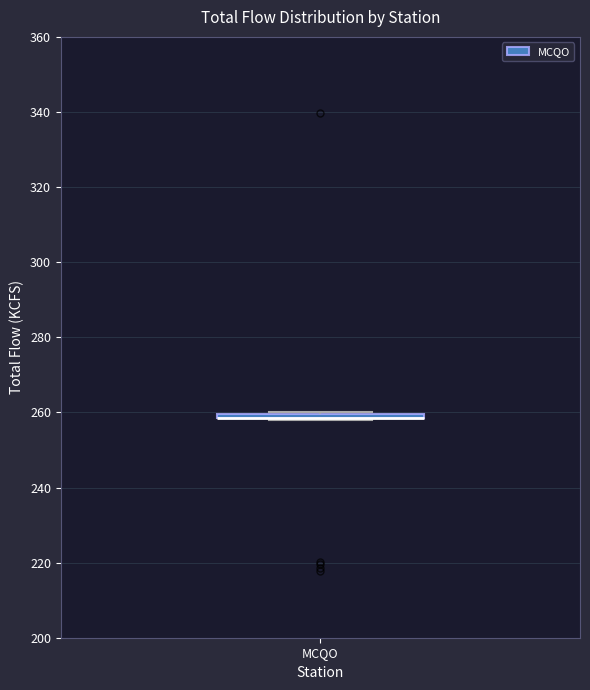

Where is the upper edge of the box for MCQO on the y-axis? The values are not printed on the chart, so give them approximately, as read against the axis.

260